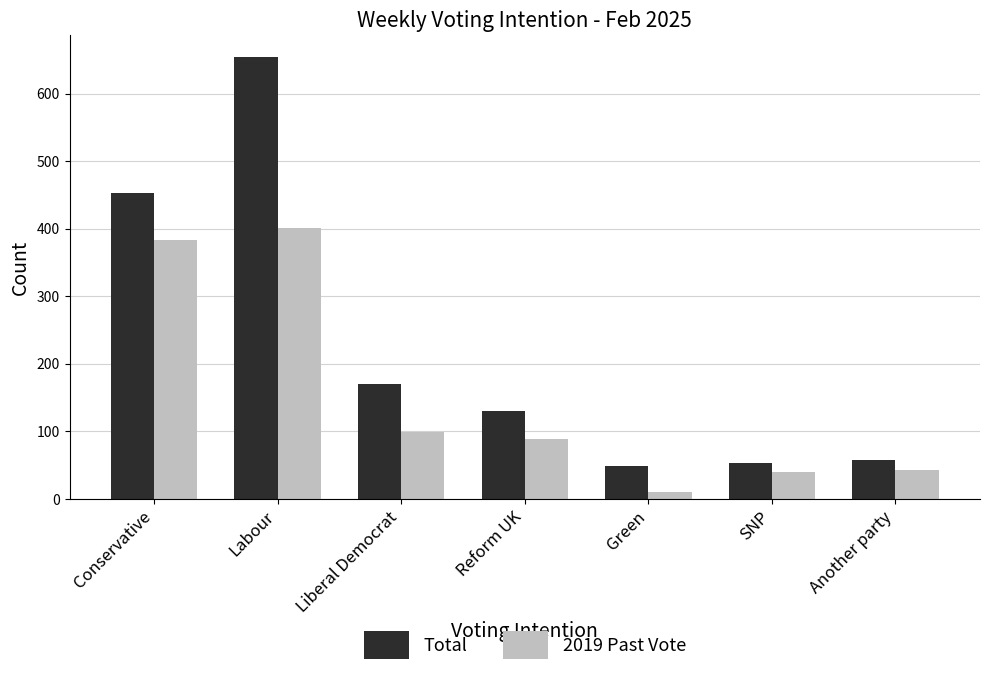

At which category is the sum across all series the highest?

Labour